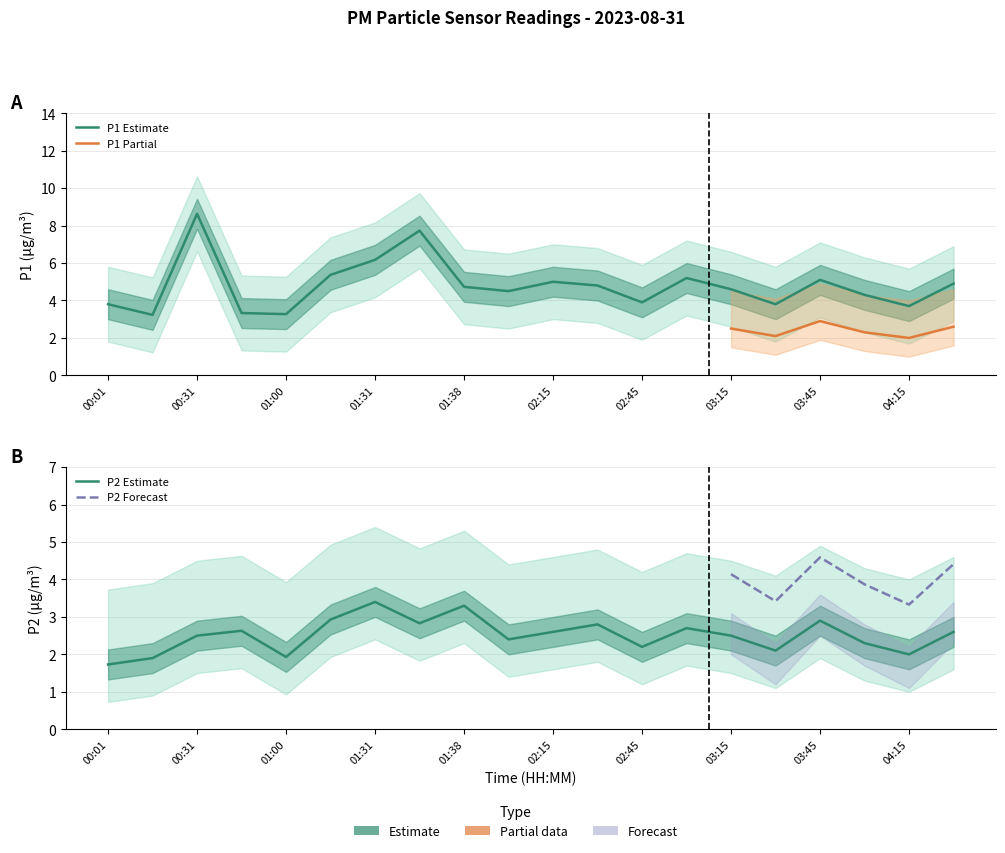

True or false: P2 has a value of 3.4 at 01:31.

True